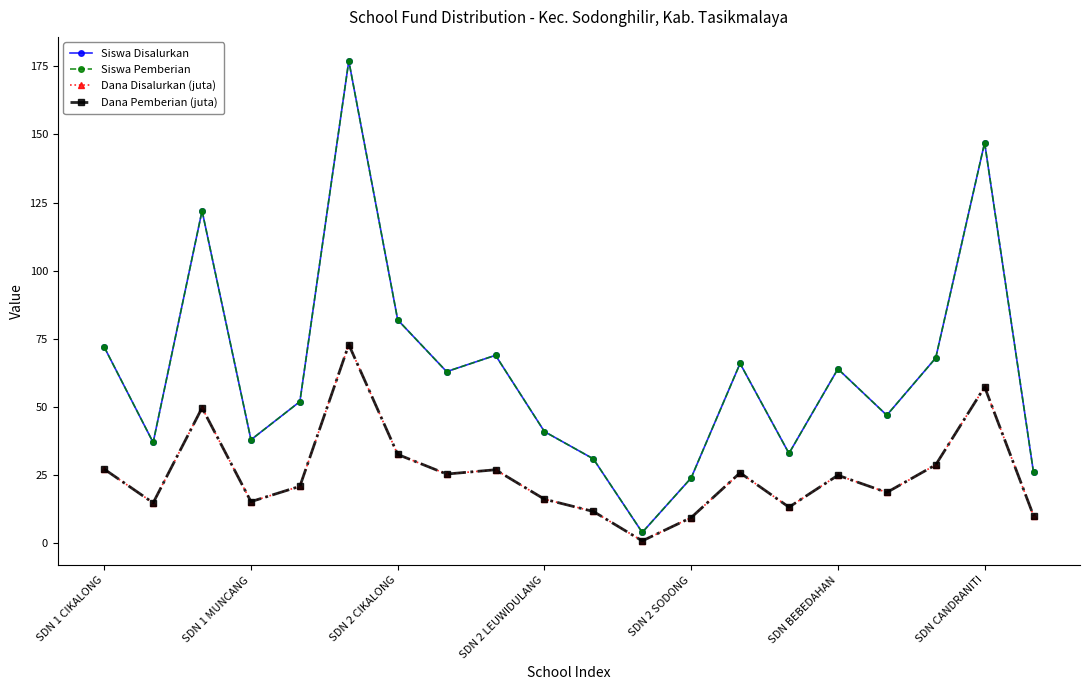

List the series in order of their peak value, highest first.

Siswa Disalurkan, Siswa Pemberian, Dana Disalurkan (juta), Dana Pemberian (juta)